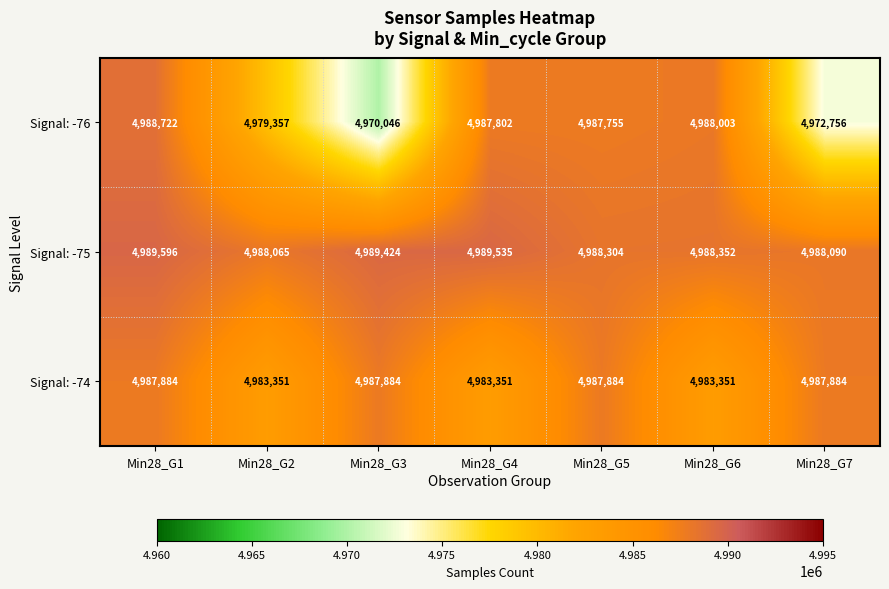

What is the minimum value shown in the chart?

4970046